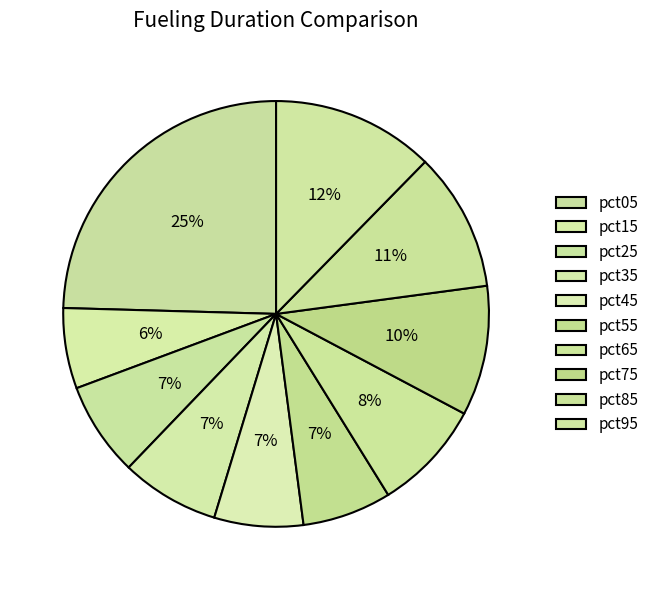

What percentage is the pct35 slice, to the nearest percent?

7%